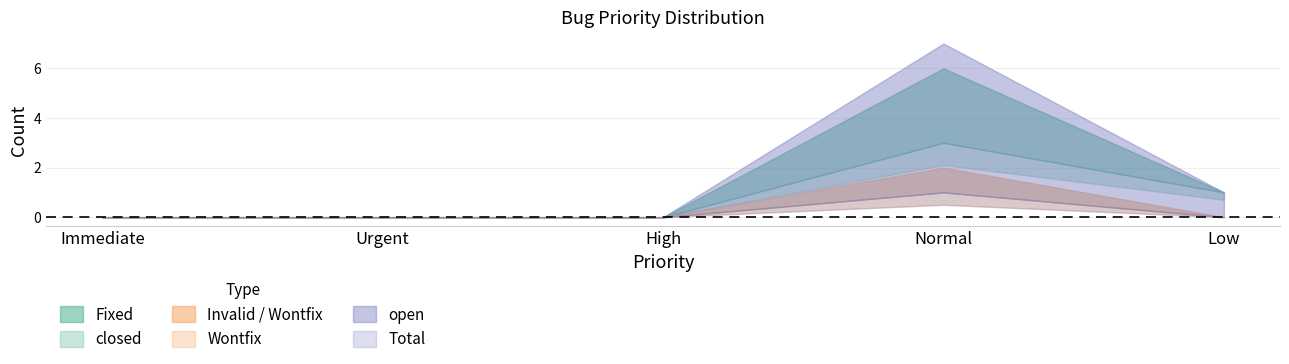

Reading left to right, transcribe all the data shown in this chart.

Fixed: 0	0	0	3	1
closed: 0	0	0	6	1
Total: 0	0	0	7	1
Invalid: 0	0	0	1	0
Wontfix: 0	0	0	2	0
open: 0	0	0	1	0